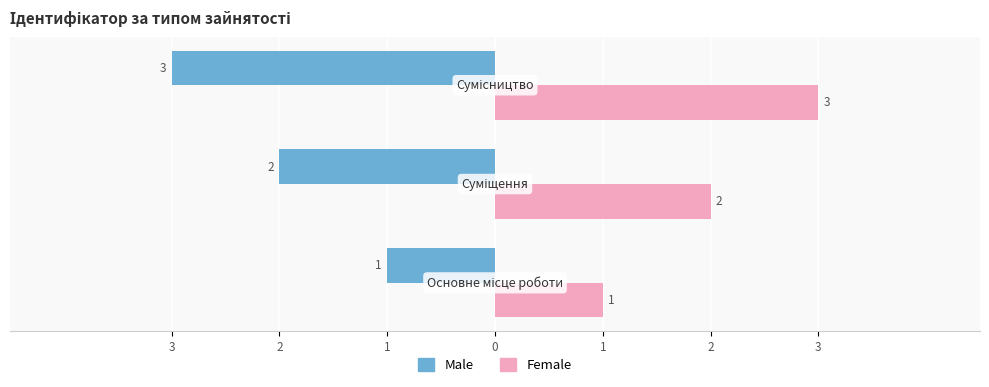

What are all the series names shown in the legend?

Male, Female